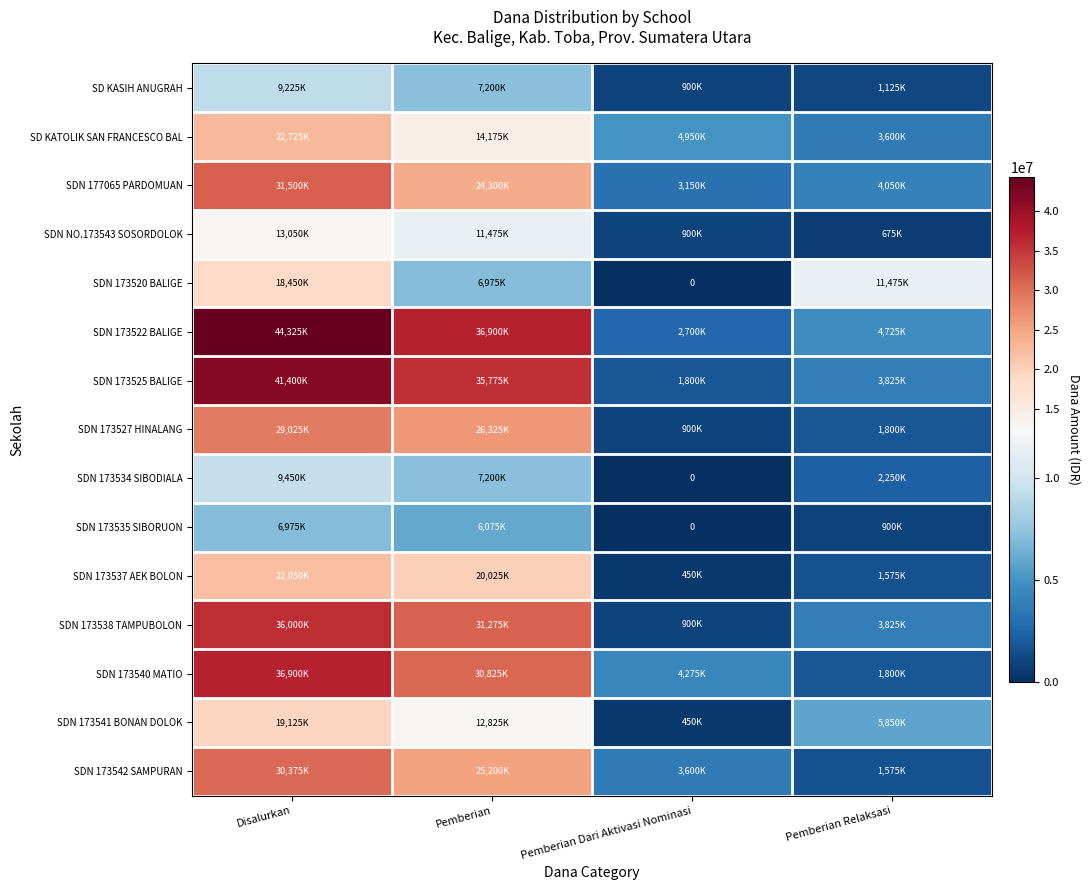

Between Disalurkan and Pemberian Relaksasi, which series saw the biggest shift?

SDN 173522 BALIGE